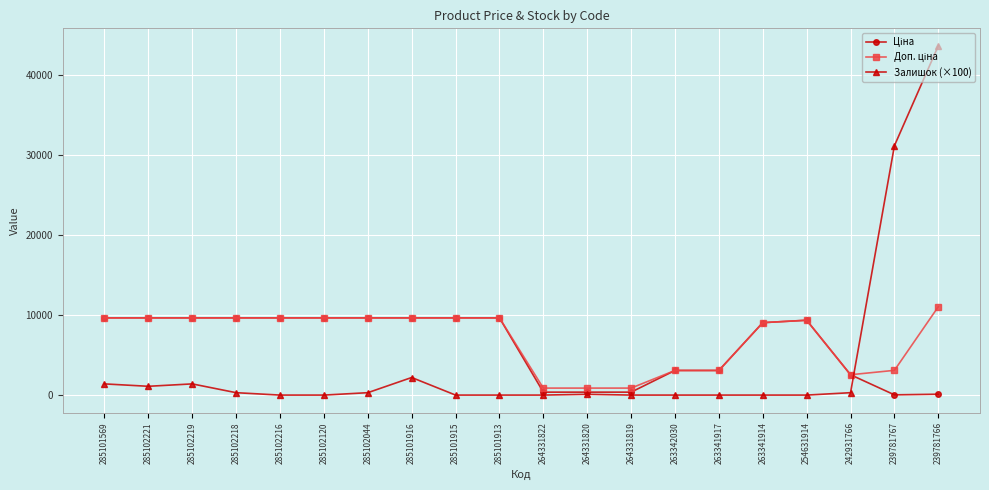

Which series has the widest spread of values?

Залишок (×100)